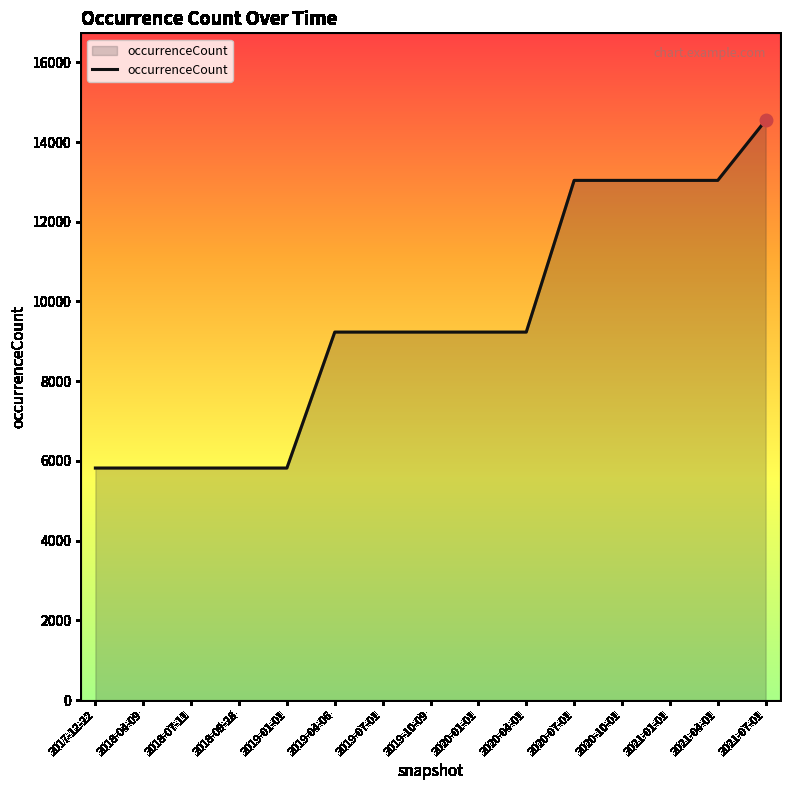

Which has a higher value, 2019-07-01 or 2017-12-22?

2019-07-01